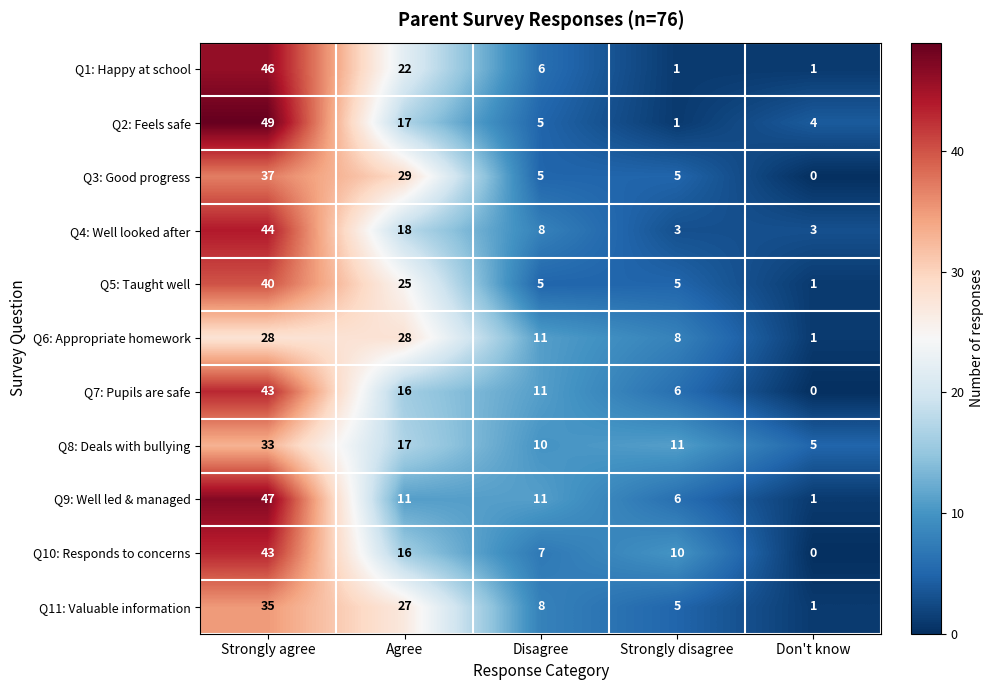

List the labels in order of Q7: Pupils are safe value, largest first.

Strongly agree, Agree, Disagree, Strongly disagree, Don't know